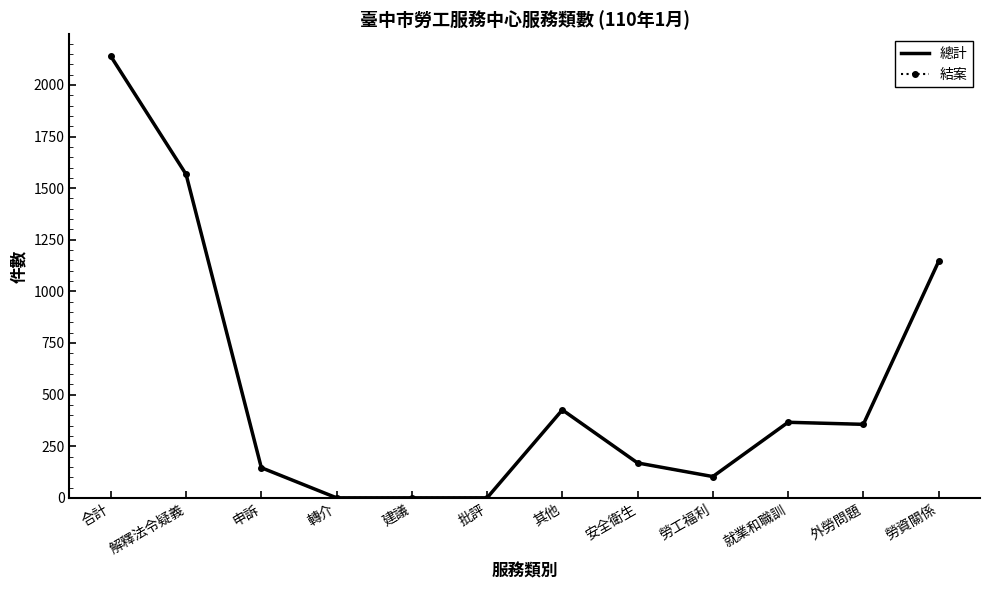

What is the total value across all series at 申訴?

292